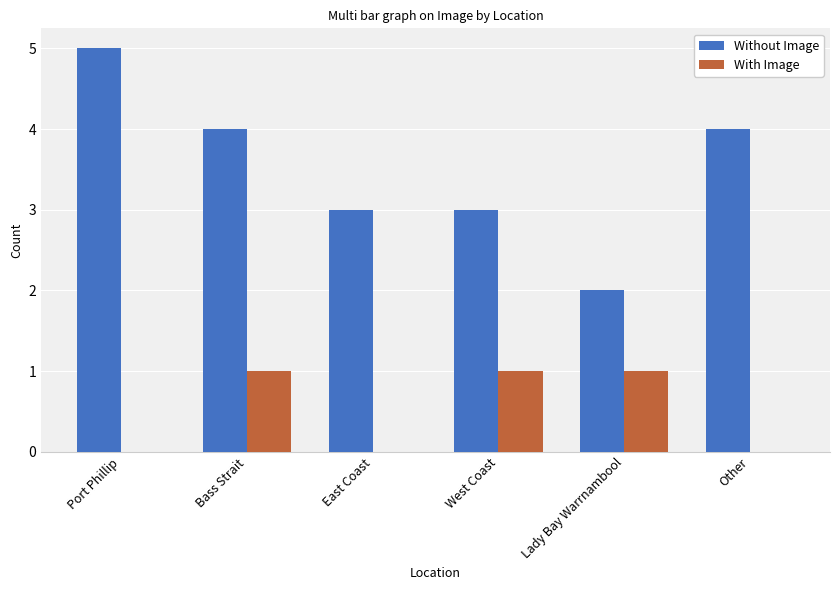

Reading right to left, extract all data points from this chart.

Without Image: 4	2	3	3	4	5
With Image: 0	1	1	0	1	0